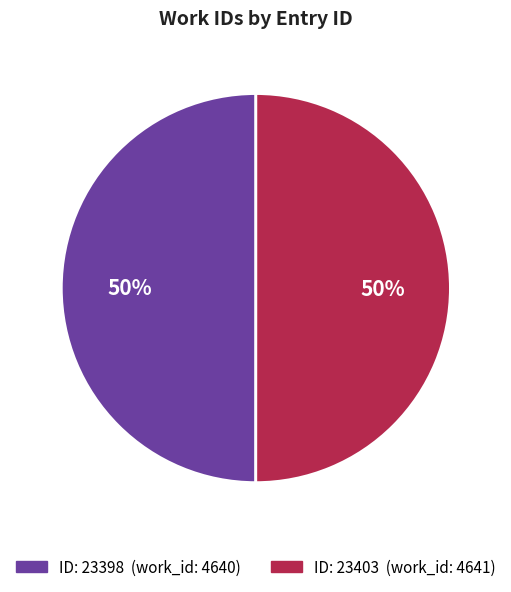

Which slice is the smallest?

23398